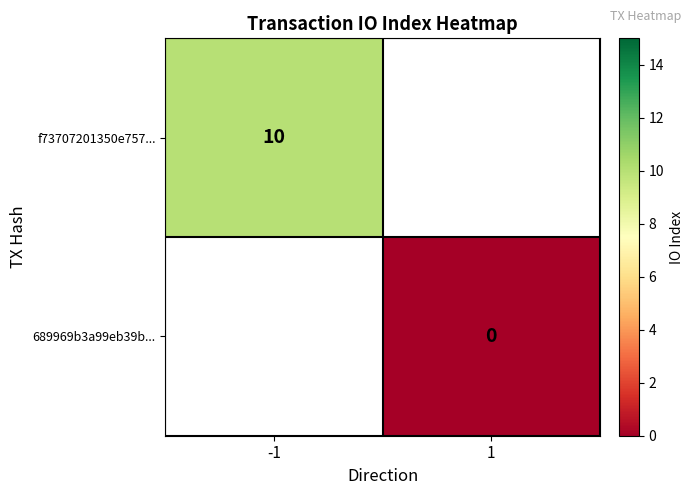

The value of f73707201350e757... at -1 is 3. True or false?

False